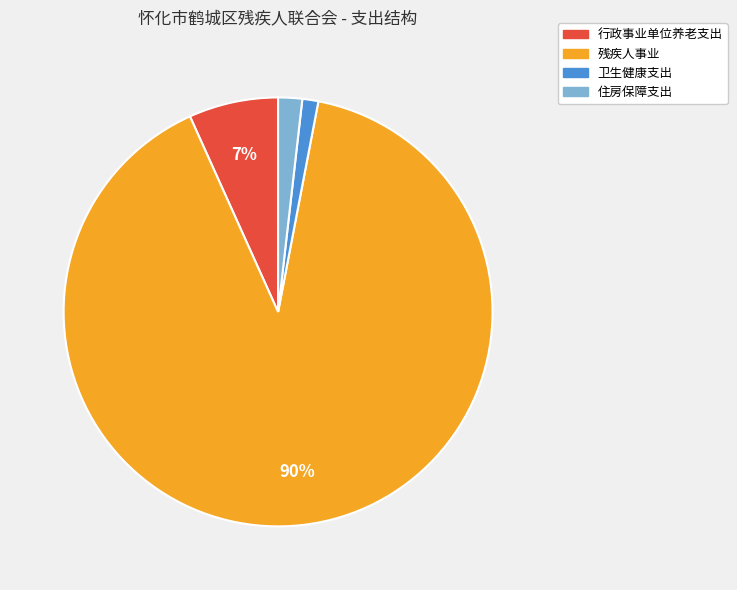

To the nearest percent, what percentage of the pie is 住房保障支出?

2%